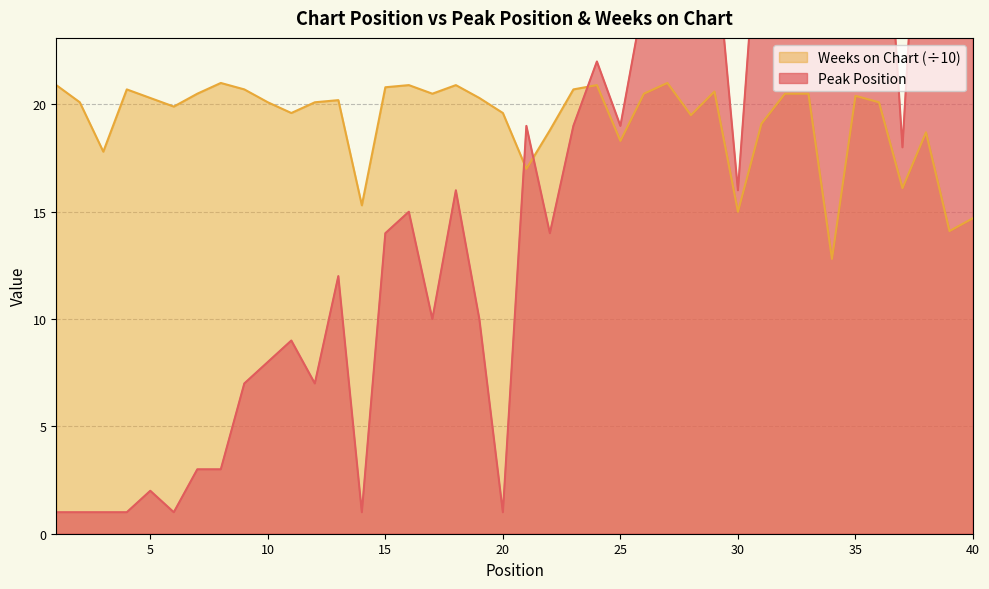

What is the difference between the maximum and second lowest values in the Peak Position series?

39.0